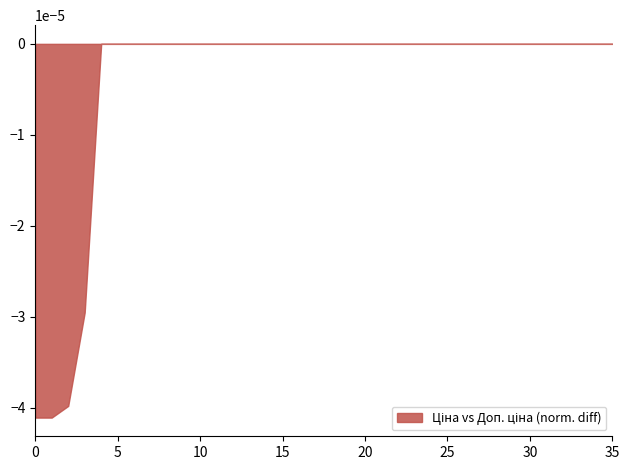

Between 280761857 and 24221099, which is larger?

280761857